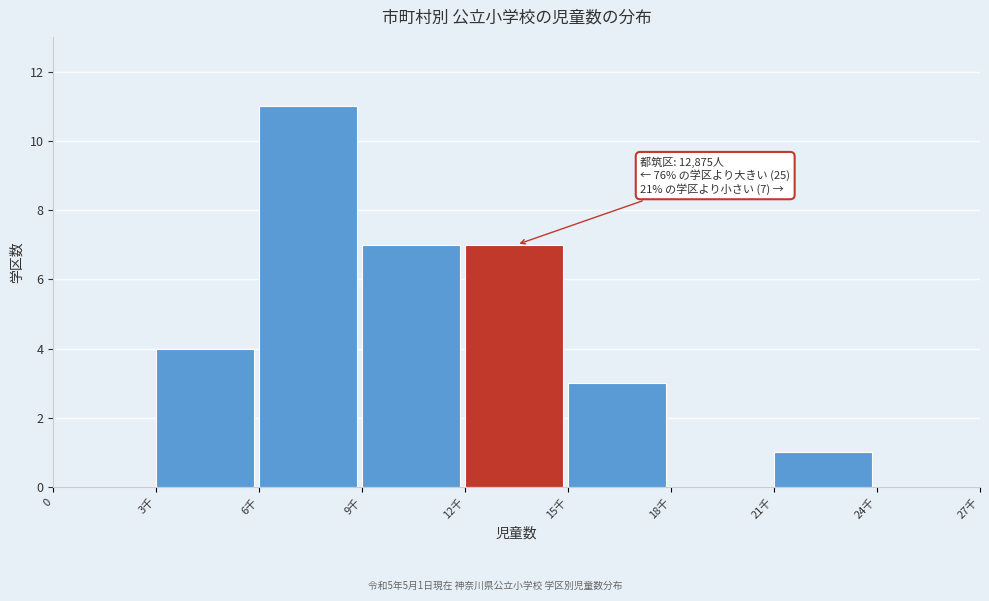

Reading right to left, list all the values displayed in this chart.

24千=0	21千=1	18千=0	15千=3	12千=7	9千=7	6千=11	3千=4	0=0